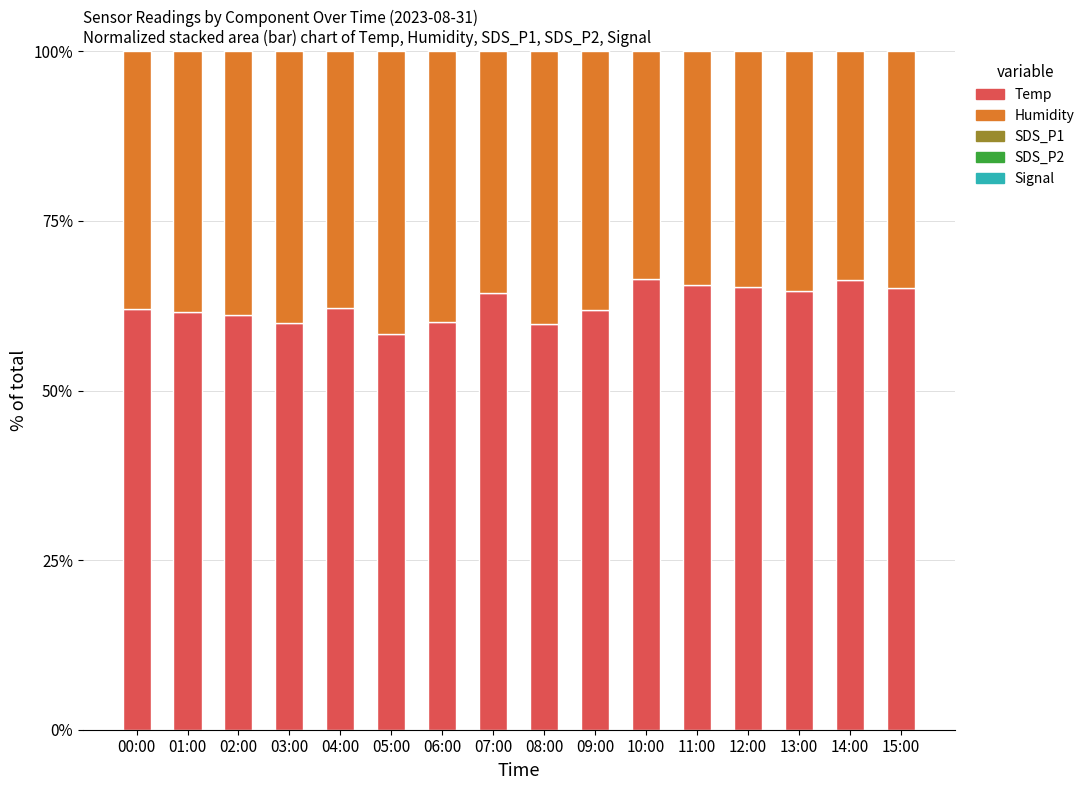

True or false: SDS_P2 has a value of 5.9 at 15:00.

True